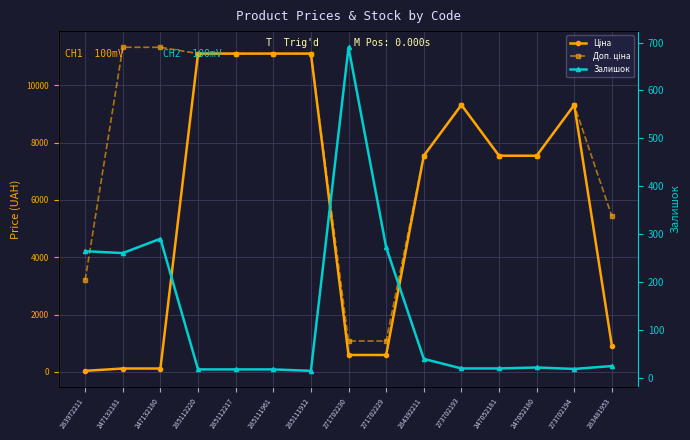

What is the label of the 3rd point from the right?

247052180